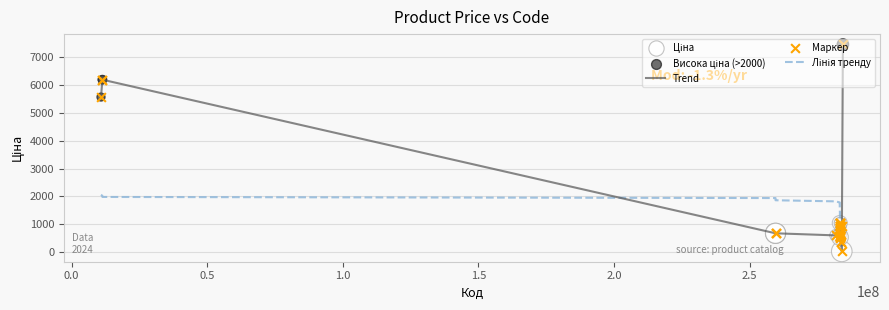

What is the greatest value displayed?

7444.6